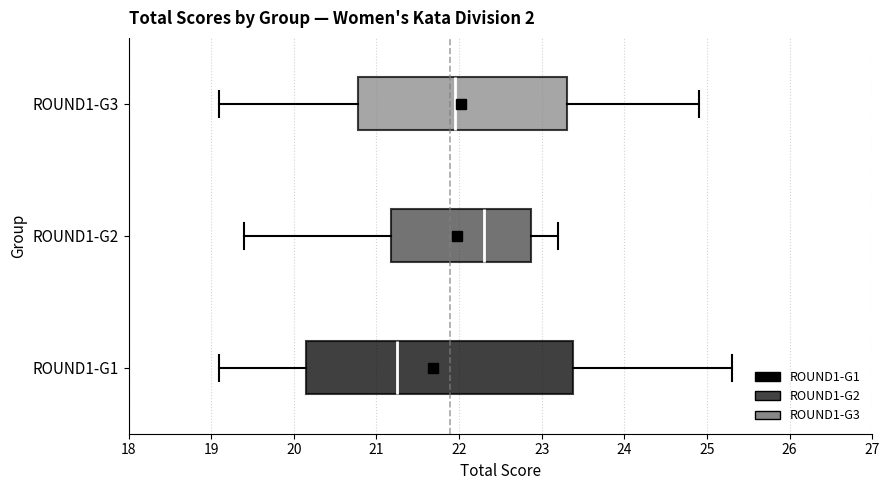

Reading bottom to top, transcribe this box plot: for each box, give where its median line is, the range the box spans, and where its two whiskers end, as read against the x-axis. The values are not printed on the chart, so give them approximately, as read against the axis.

ROUND1-G1: median 21.3, box 20.2 to 23.4, whiskers 19.1 to 25.3
ROUND1-G2: median 22.3, box 21.2 to 22.9, whiskers 19.4 to 23.2
ROUND1-G3: median 22.0, box 20.8 to 23.3, whiskers 19.1 to 24.9